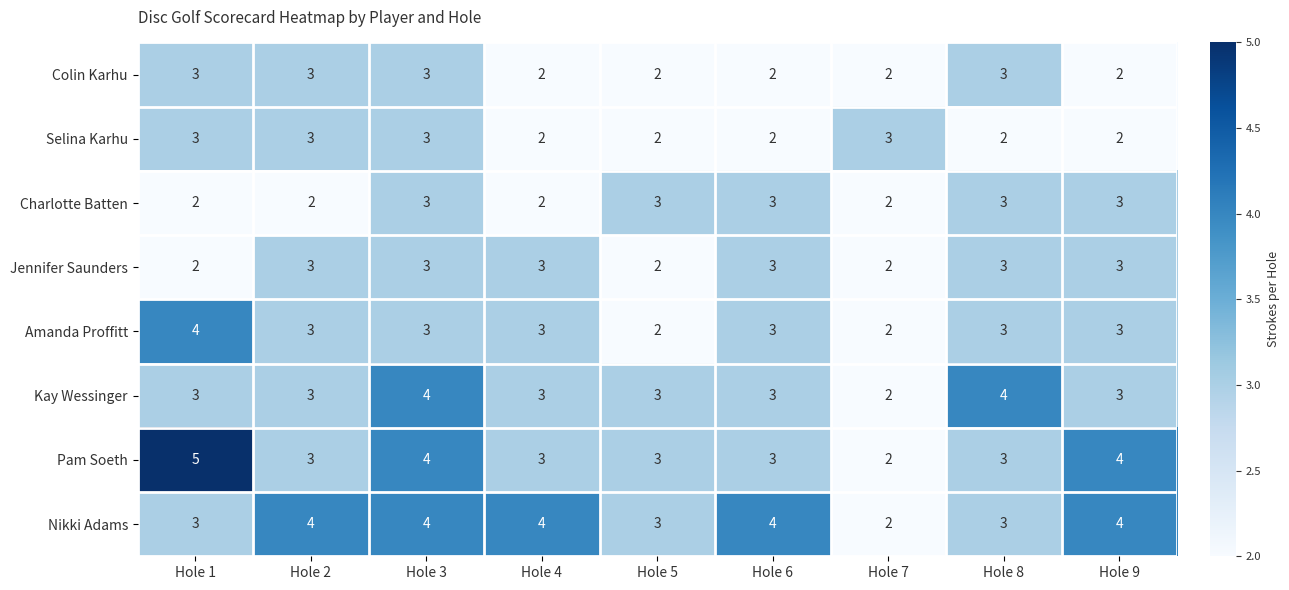

What is the greatest value displayed?

5